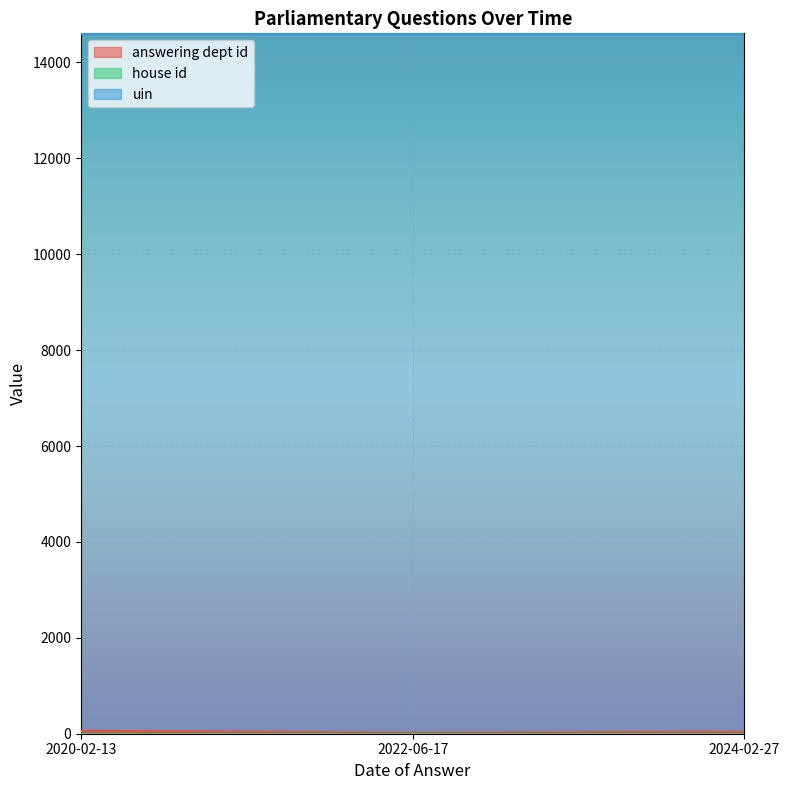

At which category is the sum across all series the highest?

2020-02-13